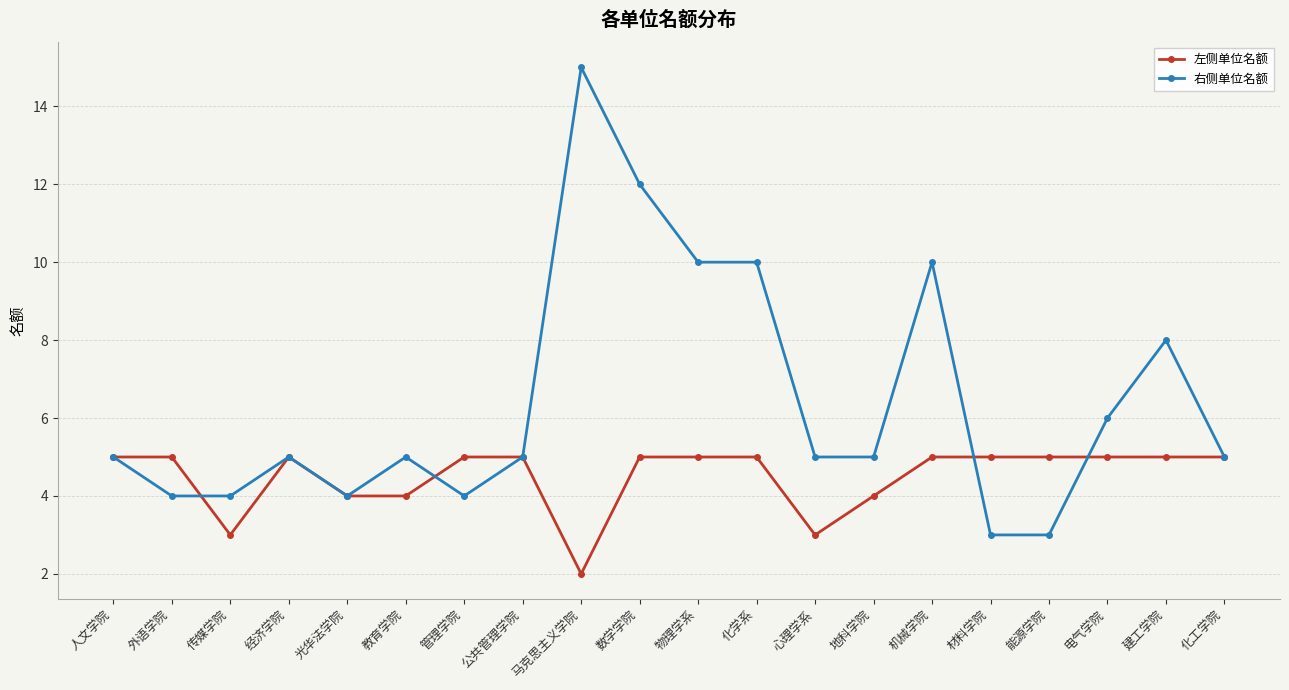

What is the difference between the maximum and minimum values in the 左侧单位名额 series?

3